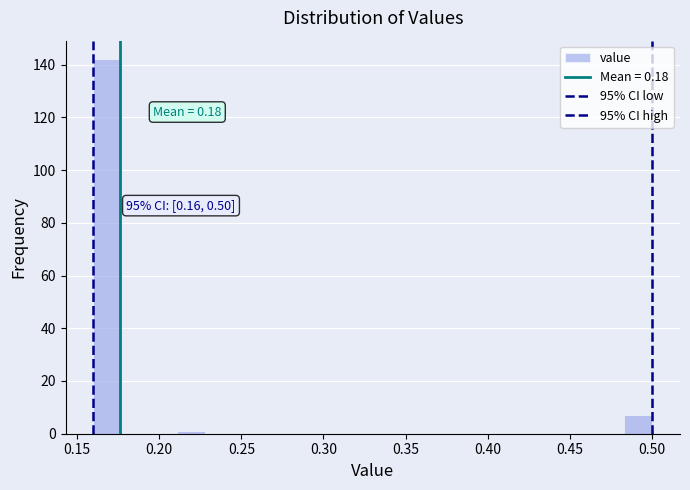

Around what value on the x-axis is the tallest bar? Give the approximate position of its centre, as read against the axis.

0.170